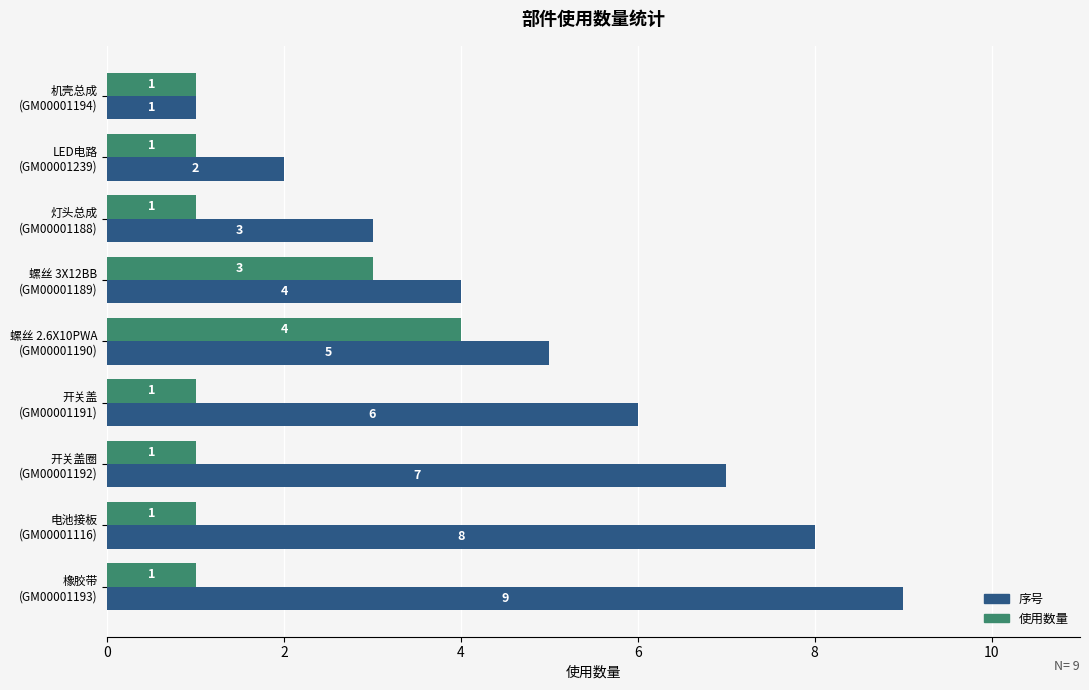

How many data points does each series have?

9